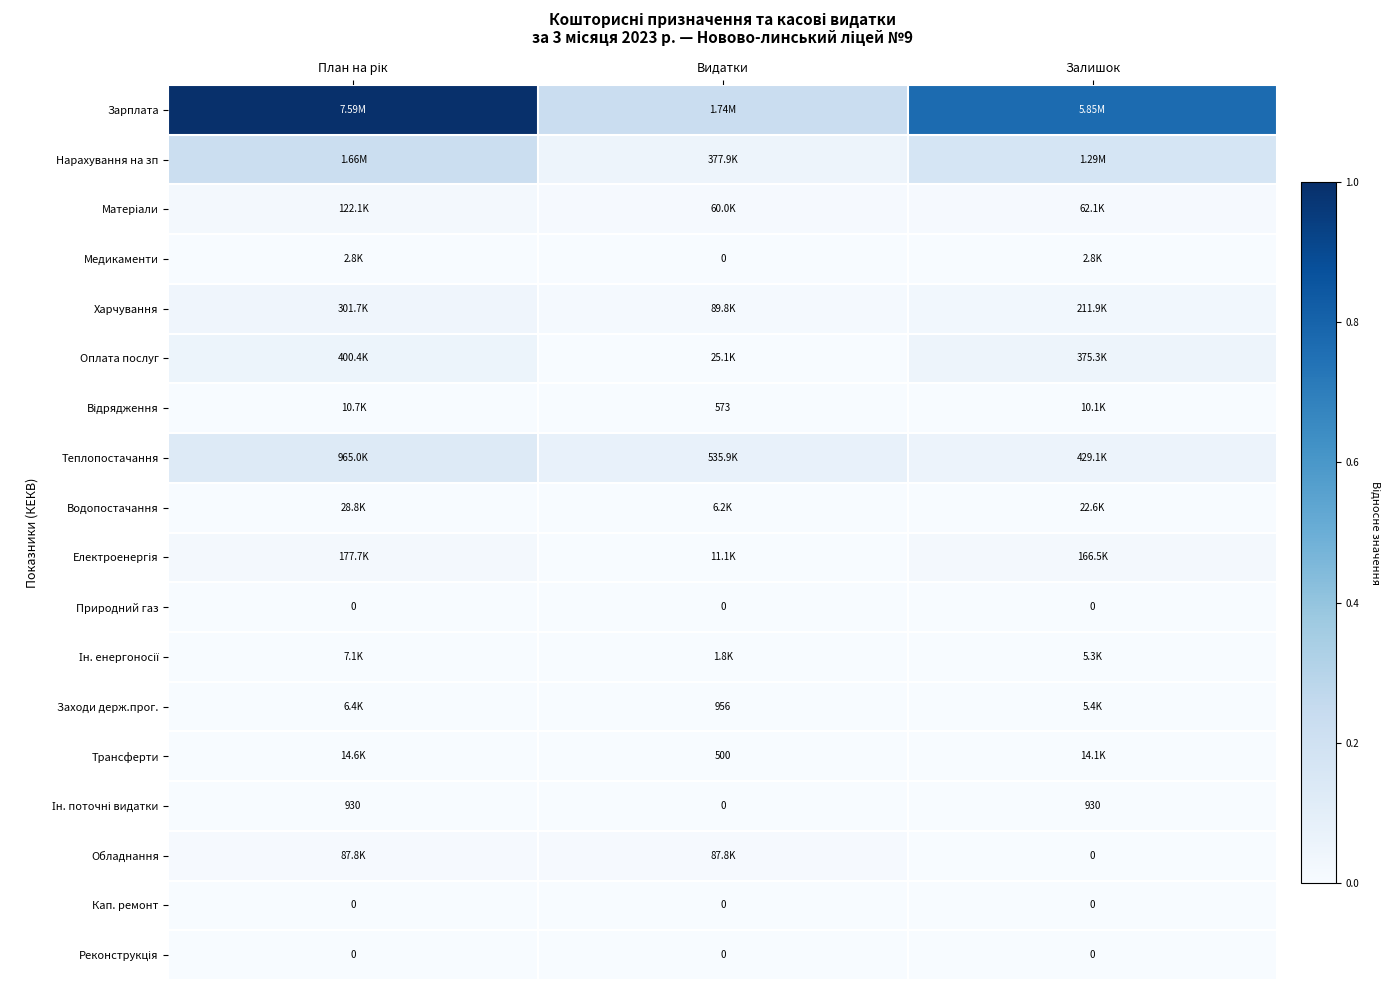

Rank the series by their maximum value, from highest to lowest.

Зарплата, Нарахування на зп, Теплопостачання, Оплата послуг, Харчування, Електроенергія, Матеріали, Обладнання, Водопостачання, Трансферти, Відрядження, Ін. енергоносії, Заходи держ.прог., Медикаменти, Ін. поточні видатки, Природний газ, Кап. ремонт, Реконструкція